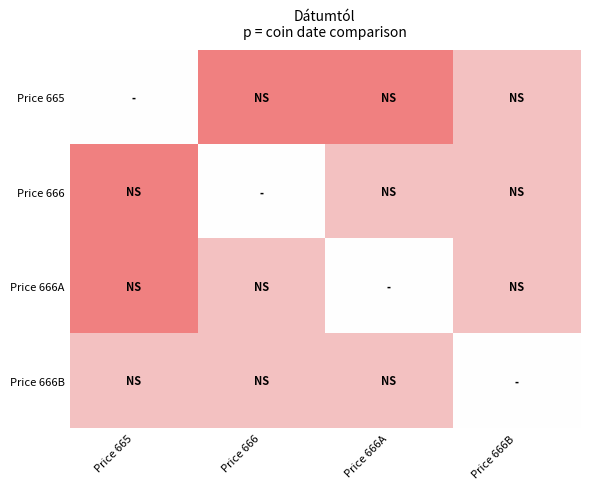

Which series has the largest range (max minus min)?

Price 665